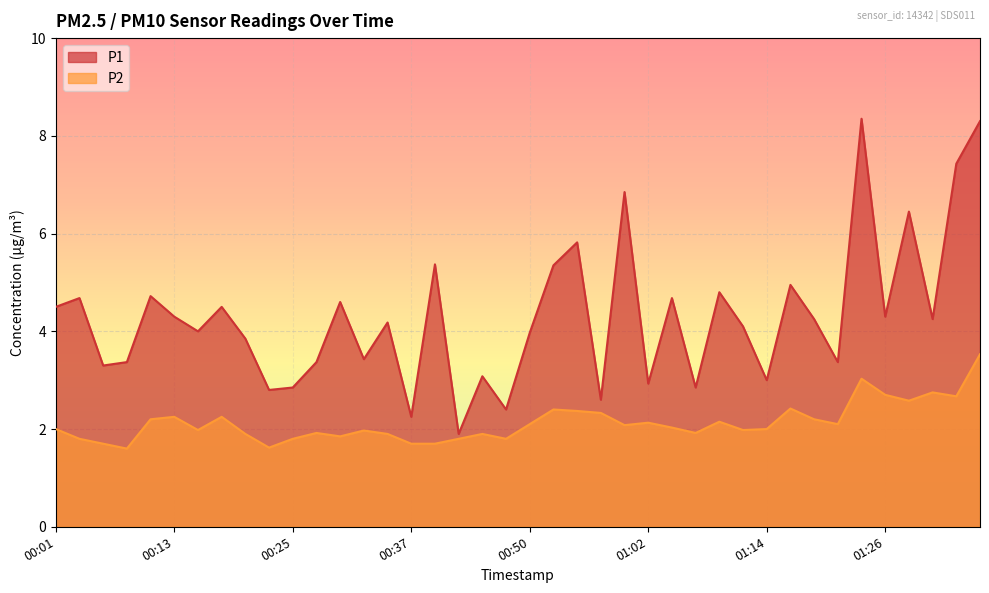

Read the P2 value at 00:15.

2.0